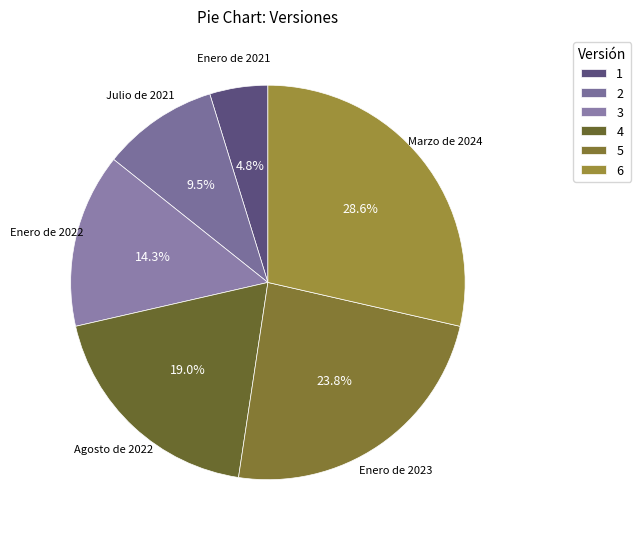

What is the ratio of the value at Enero de 2022 to the value at Enero de 2023?

0.6